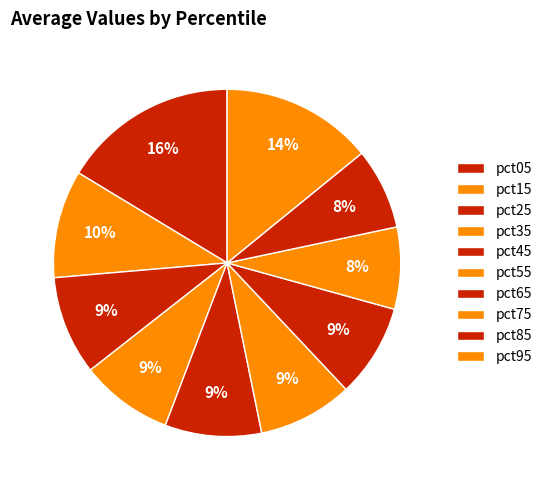

Do pct15 and pct05 together represent more than half of the pie?

No